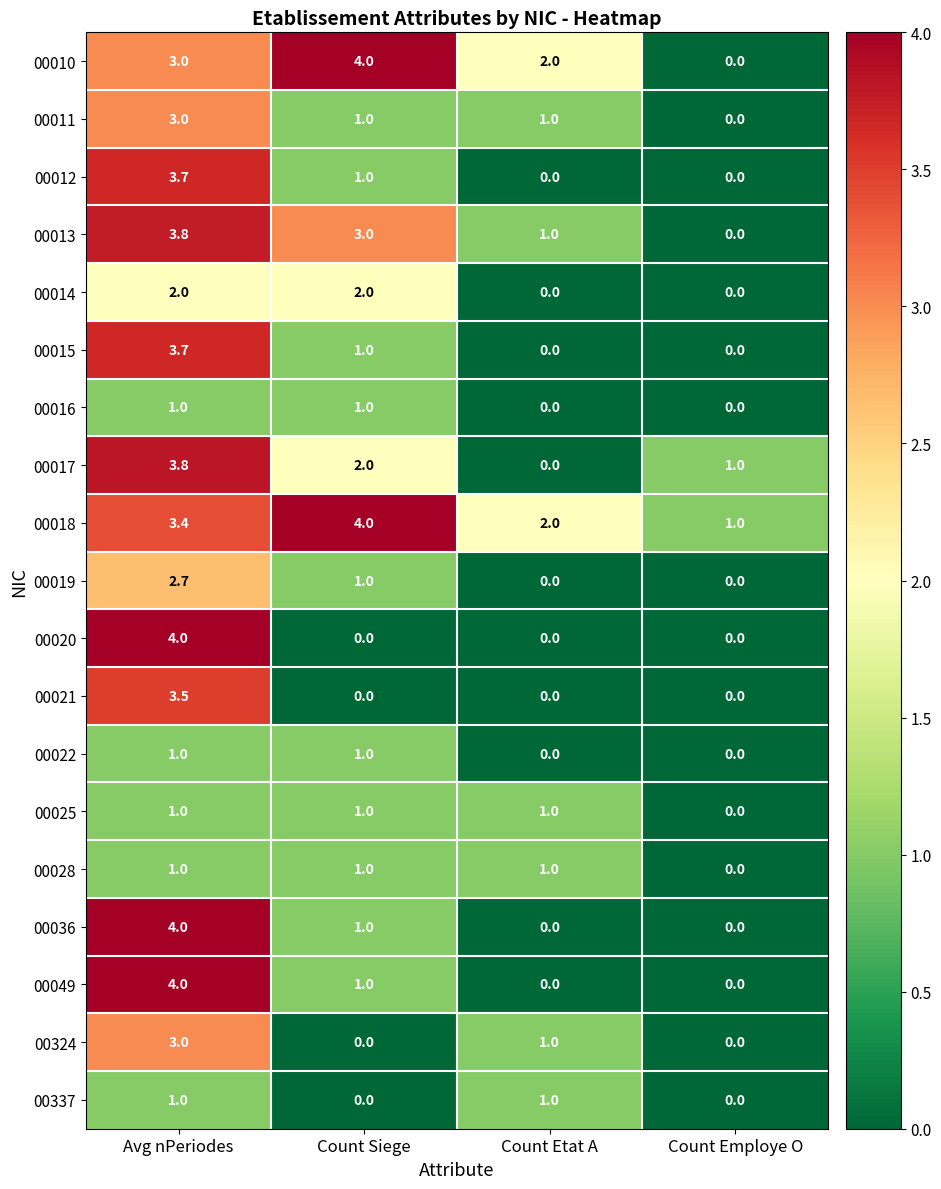

What is the average value of the 00324 series?

1.0